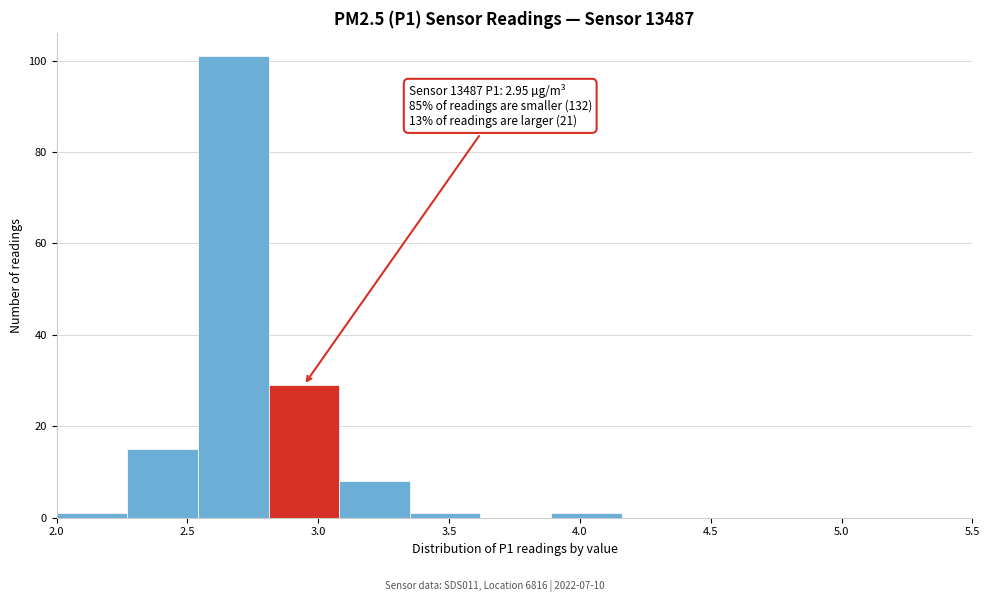

Which range on the x-axis has the tallest bar?

2.54 to 2.81